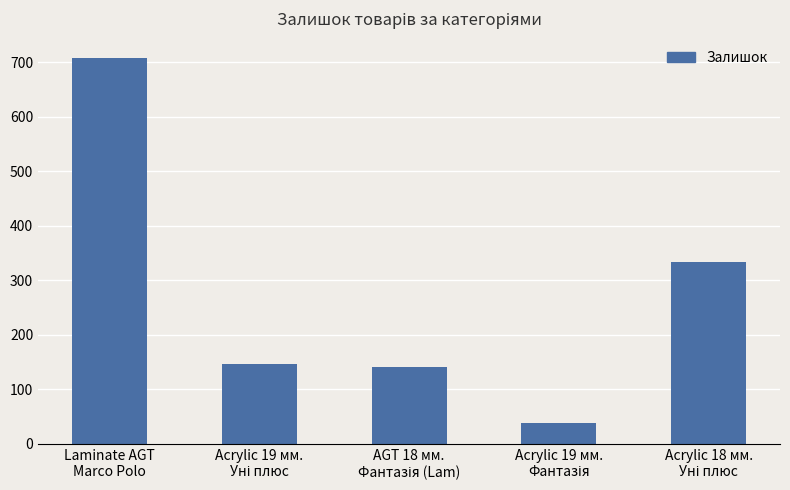

Is it true that the value at Laminate AGT
Marco Polo is 382?

False